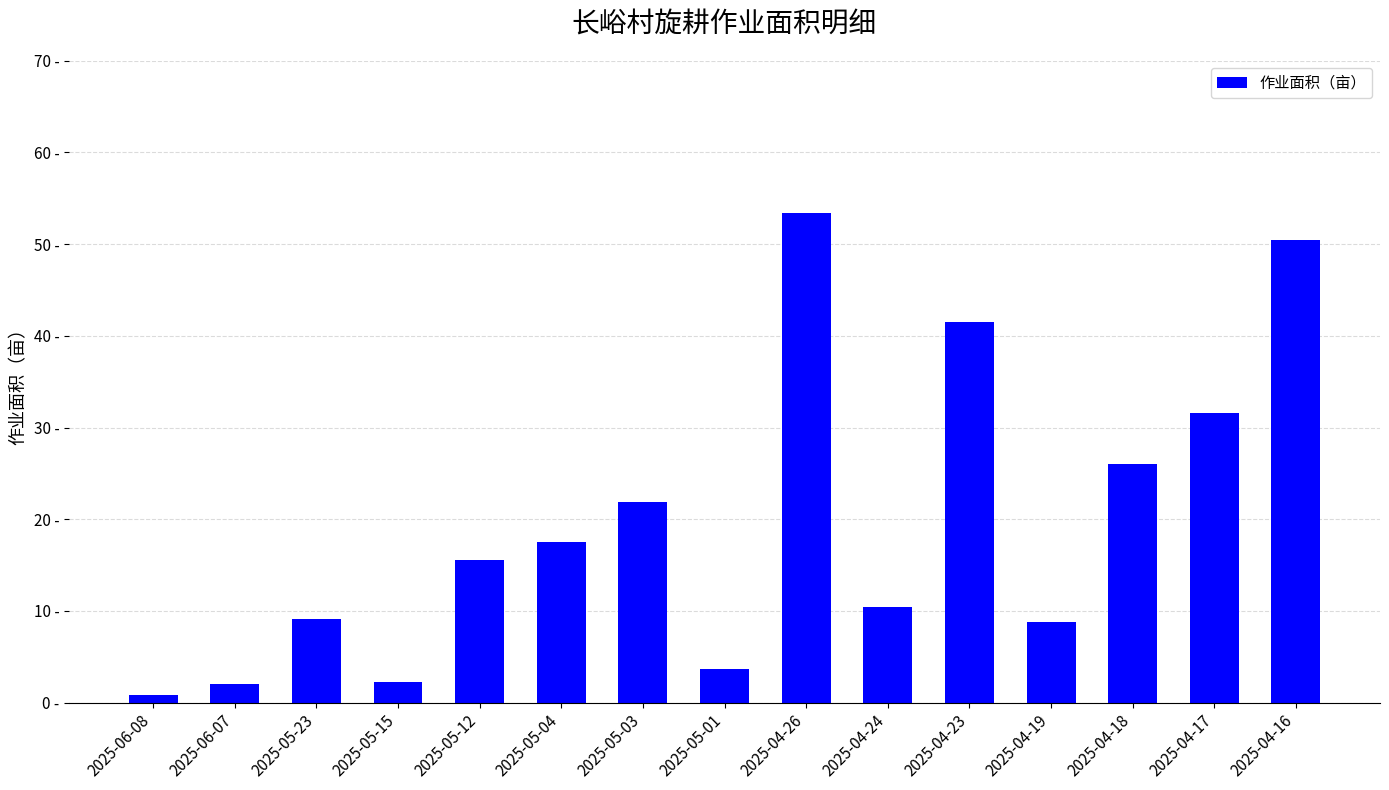

Does the chart contain stacked bars?

No